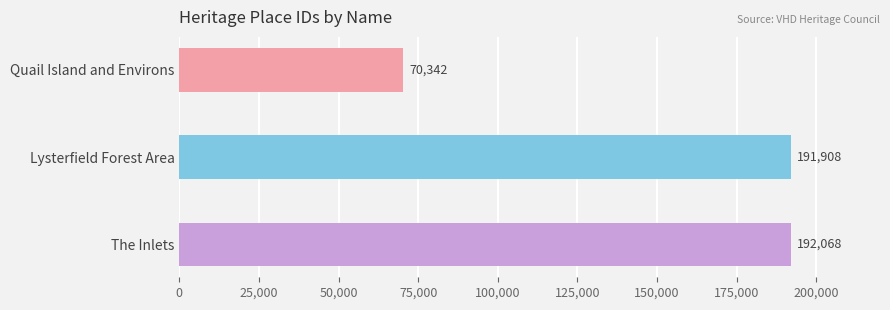

List the labels in order of value, largest first.

The Inlets, Lysterfield Forest Area, Quail Island and Environs